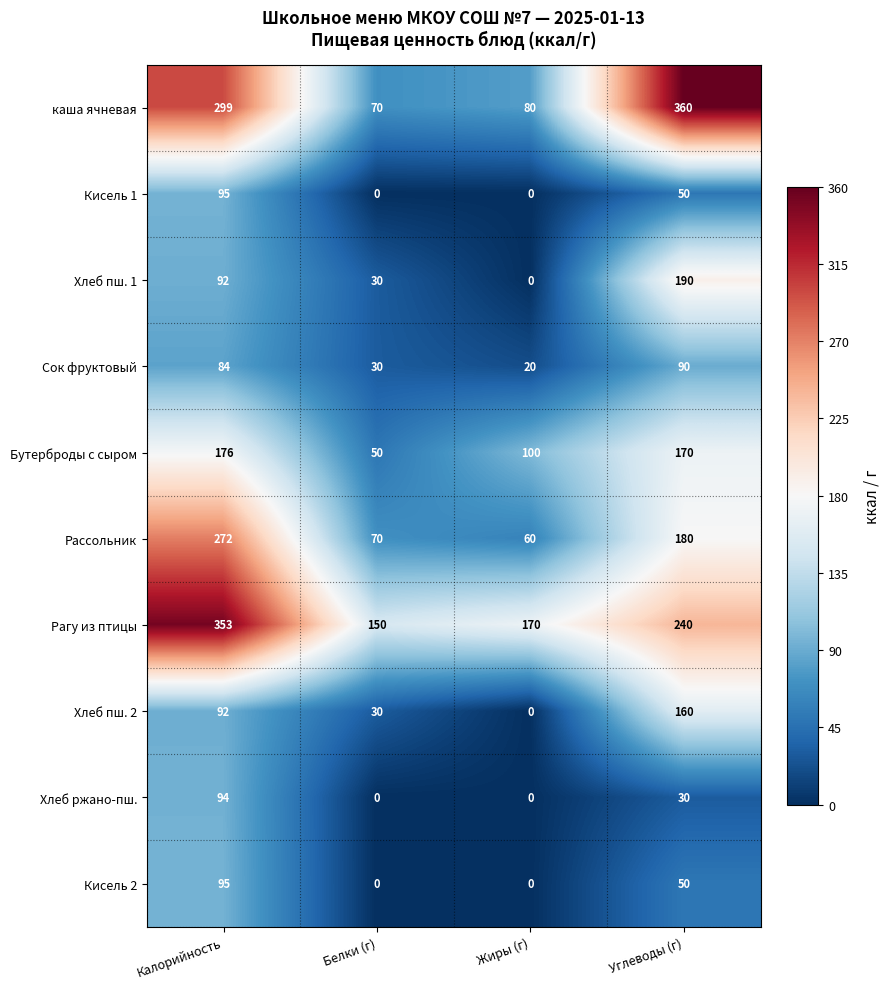

What is the difference between the maximum and minimum values in the Хлеб пш. 1 series?

190